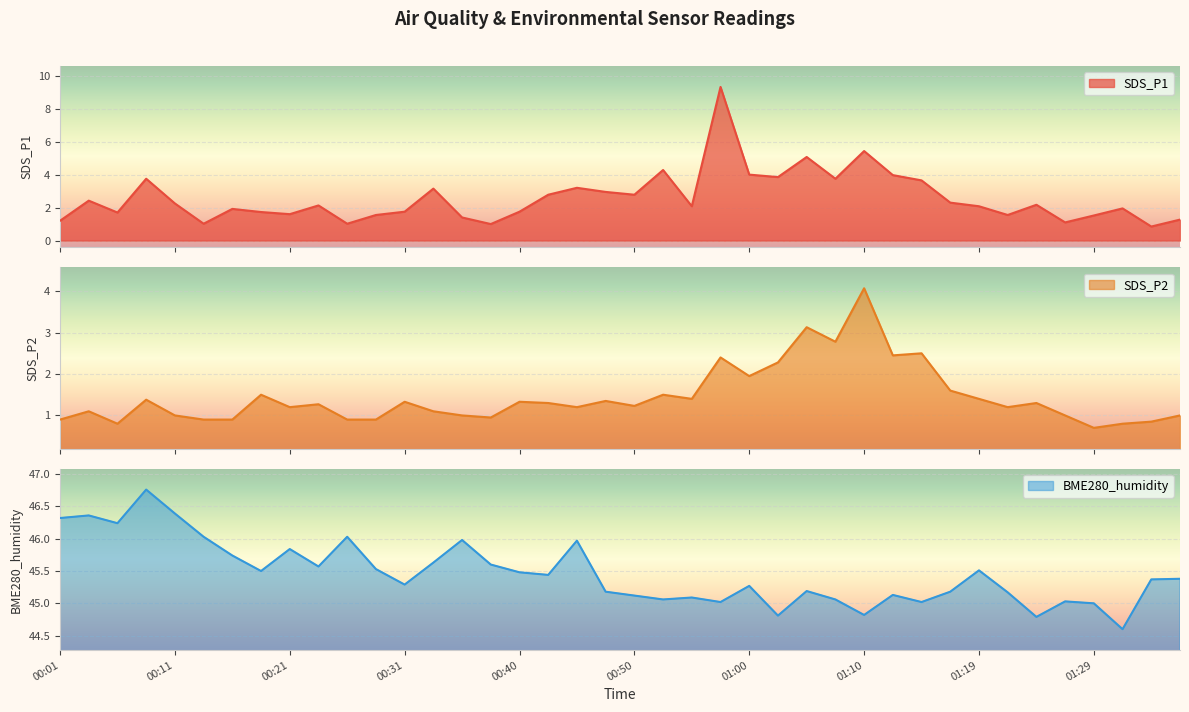

Which category has the lowest value in the SDS_P2 series?

01:29